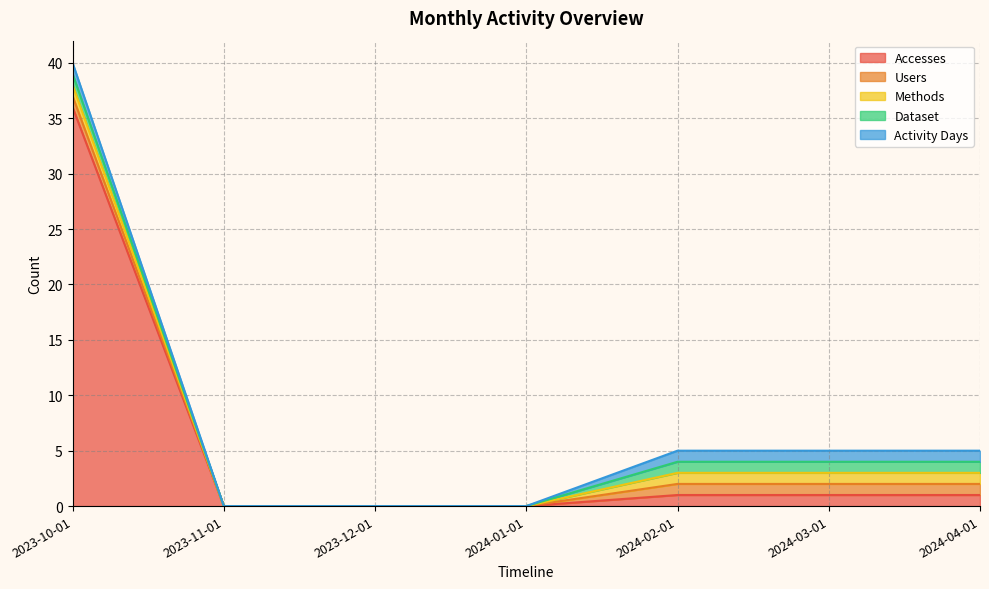

How many data points does each series have?

7